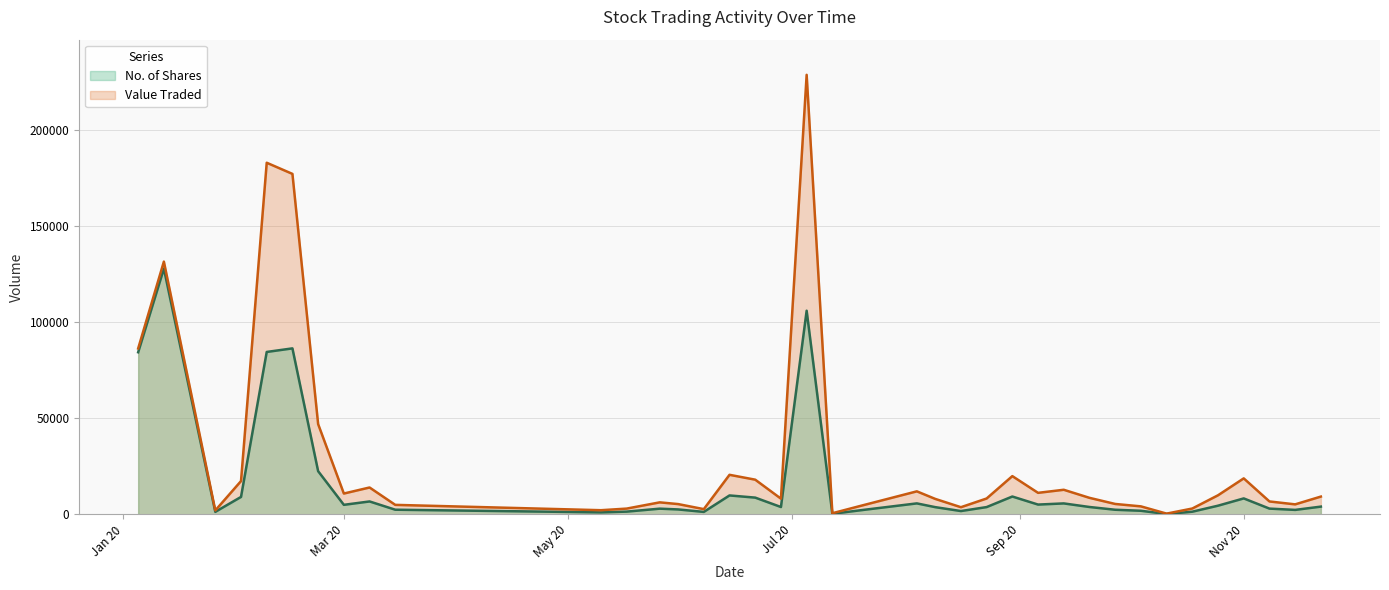

At which category does the chart reach its peak across all series?

05/07/2020